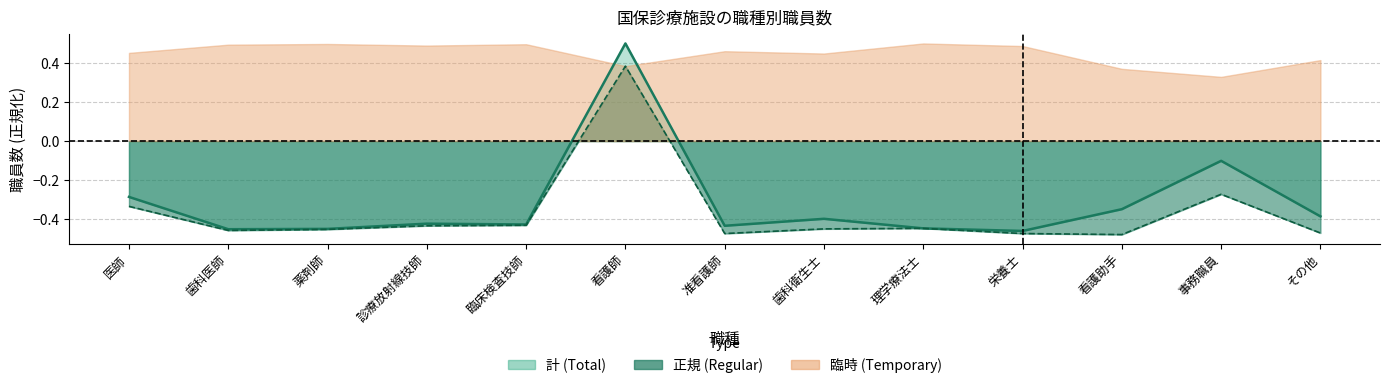

How many values in the 計 series exceed 0?

1